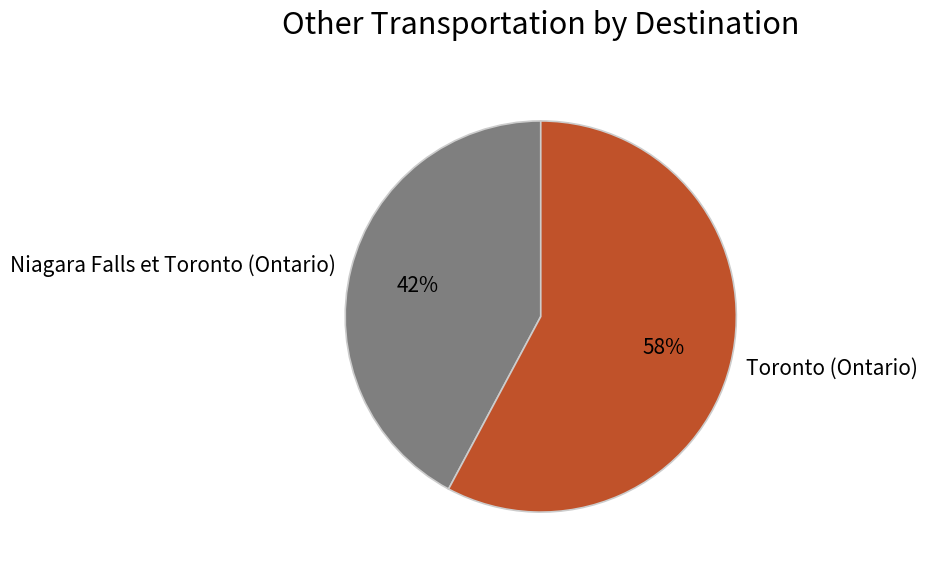

To the nearest percent, what is the difference between the largest and smallest slice percentages?

16%